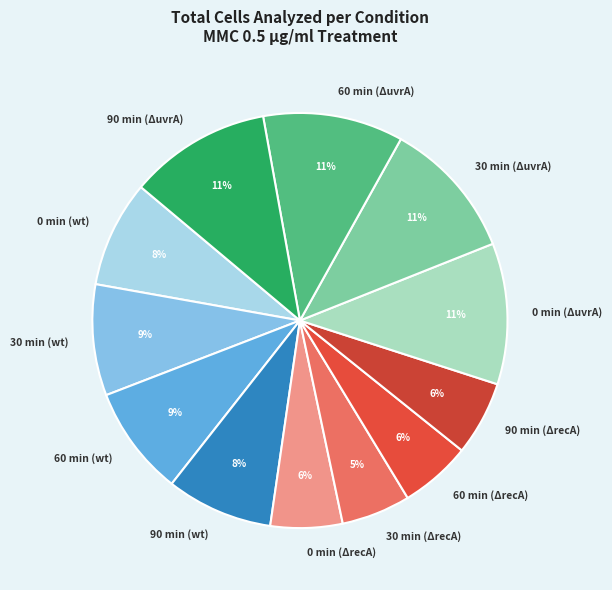

The 90 min (ΔuvrA) slice represents 11% of the pie. True or false?

True